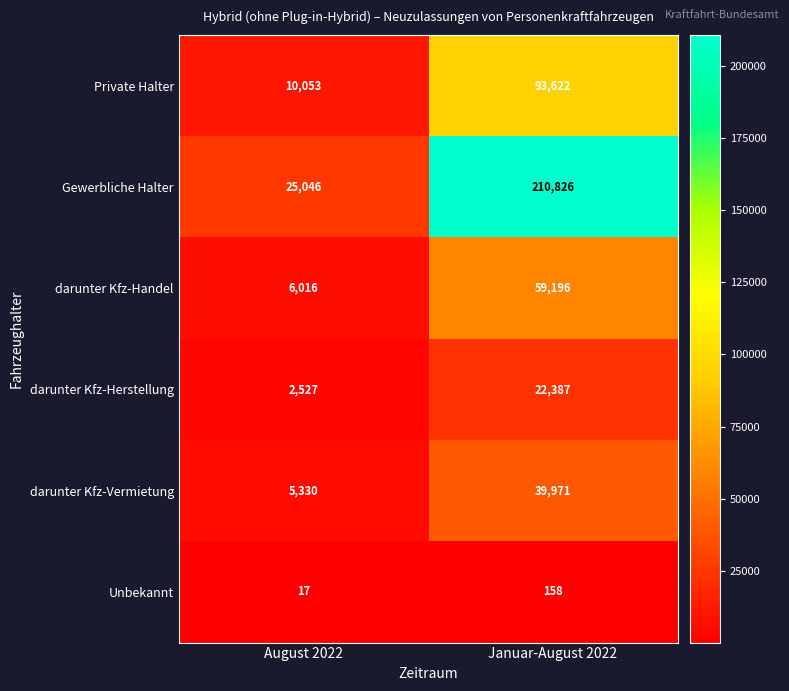

At which category is the sum across all series the highest?

Januar-August 2022